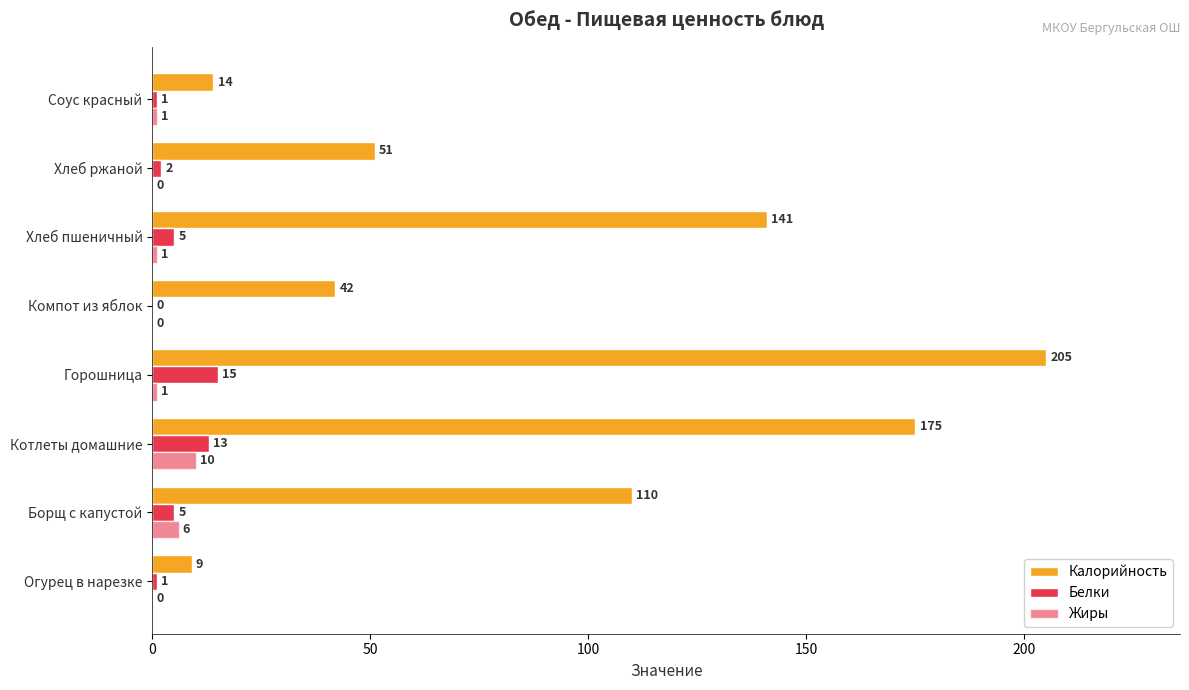

What is the difference between the maximum and second lowest values in the Калорийность series?

191